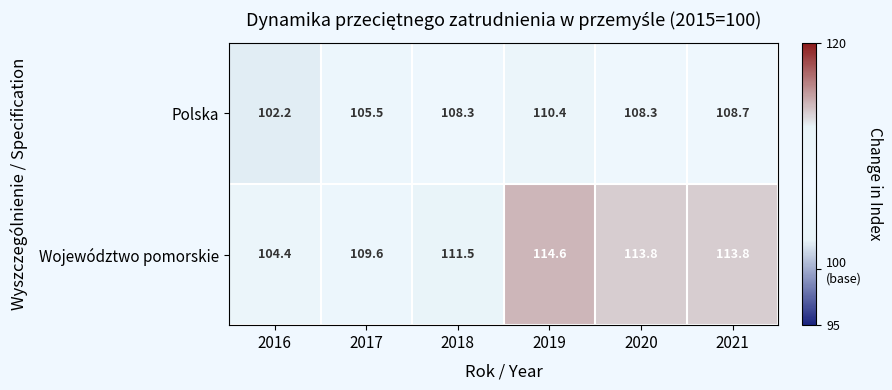

Where does the Polska series first go above 108?

2018